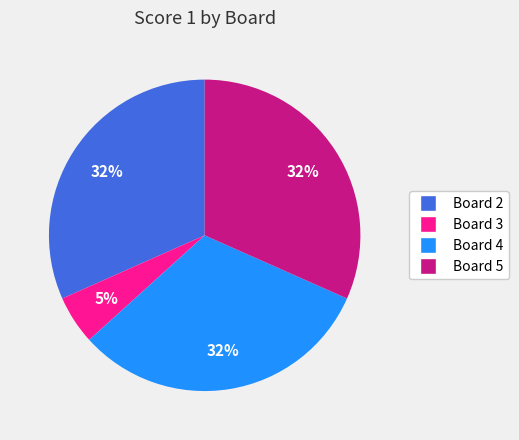

Is there a majority slice in this chart?

No